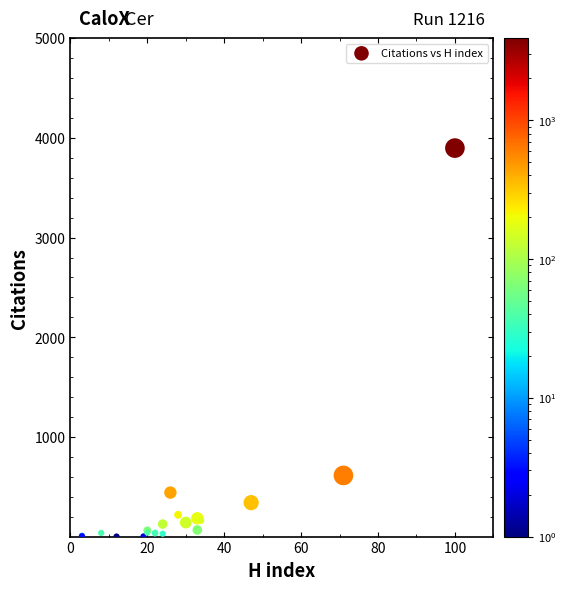

What Y value in the scatter plot is closest to 1949?

614